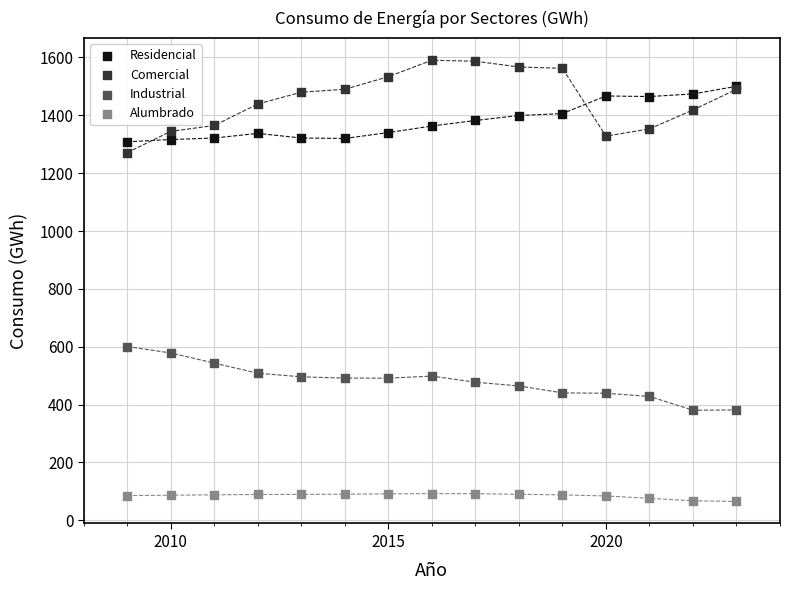

Which series contains the lowest Y value?

Alumbrado